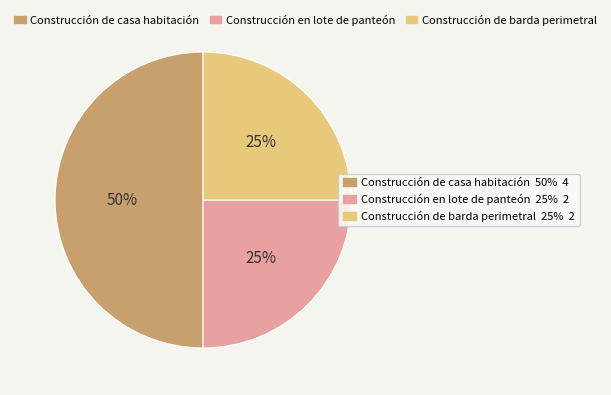

To the nearest percent, what is the difference between the largest and smallest slice percentages?

25%